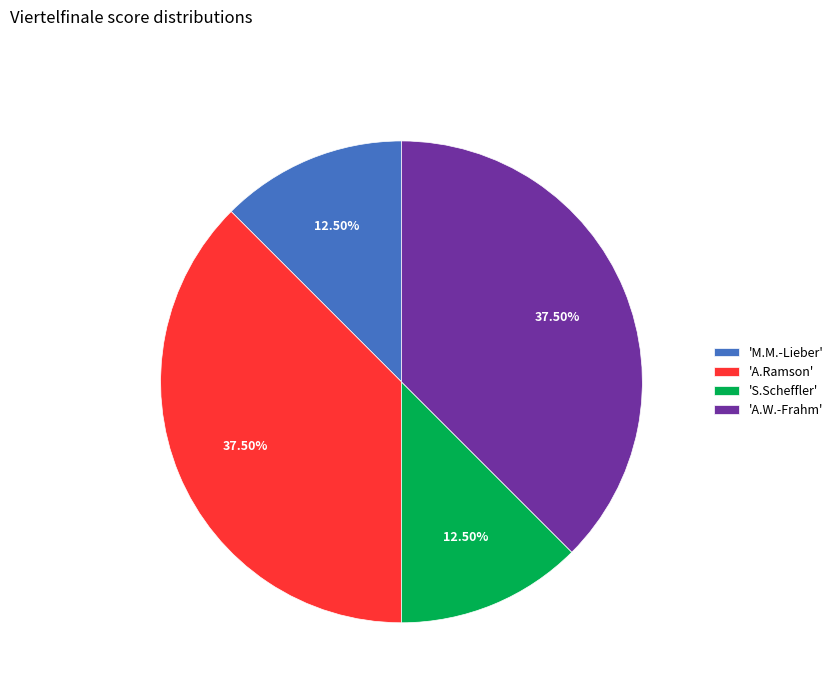

Approximately how many times larger is the value at 'S.Scheffler' compared to 'M.M.-Lieber'?

1.0